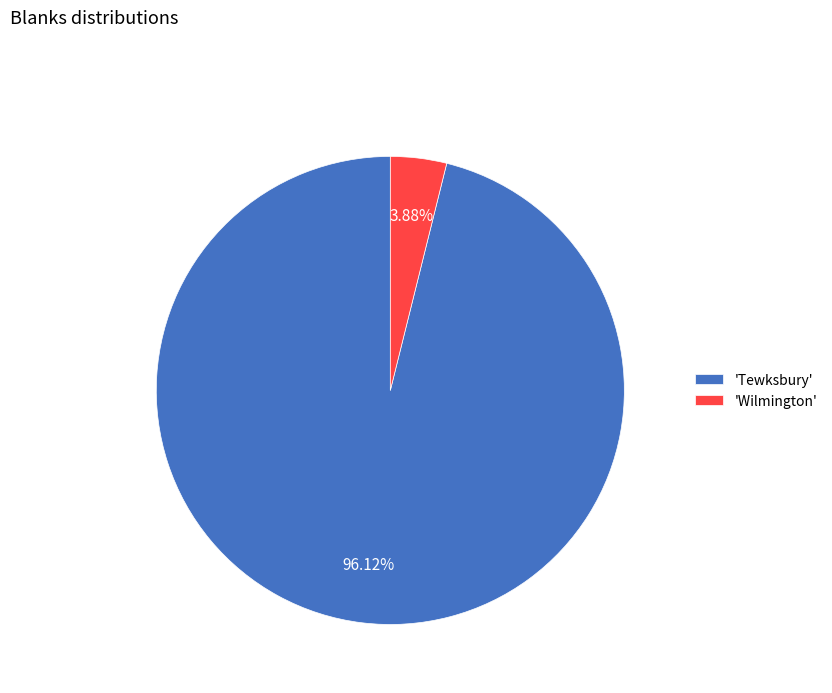

Which category has the biggest portion of the pie?

'Tewksbury'